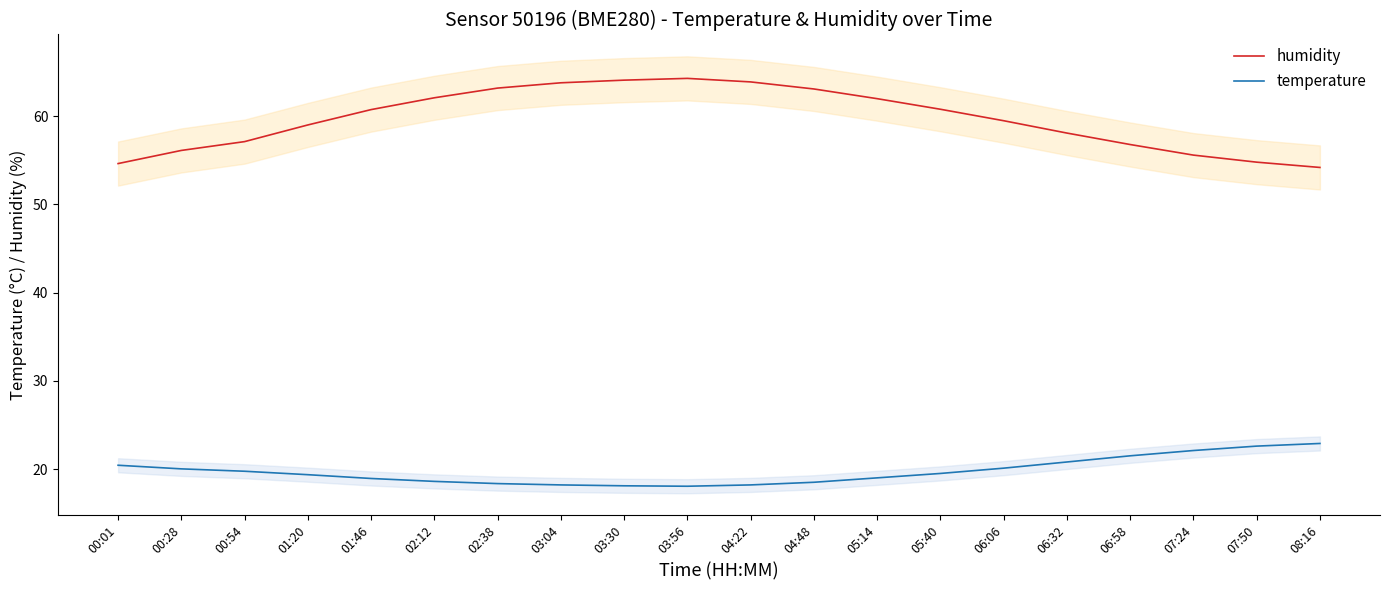

Does the chart display data point markers on the line(s)?

No